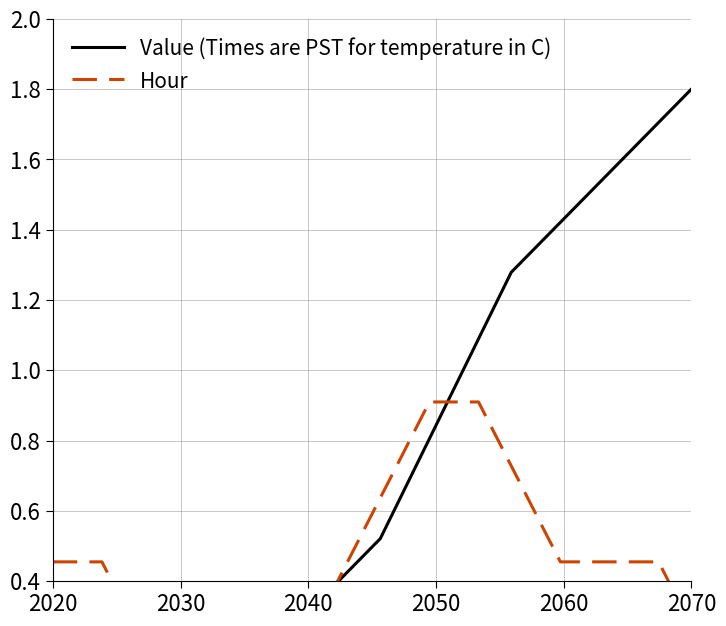

The value of Hour at 33 is 0.6. True or false?

False